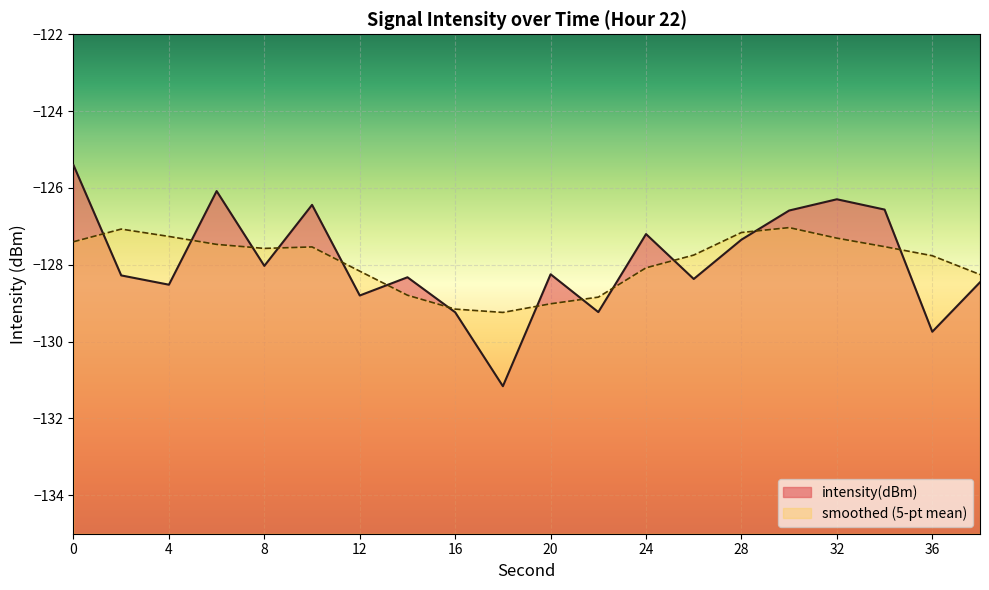

What value does the data have at 34?

-126.6